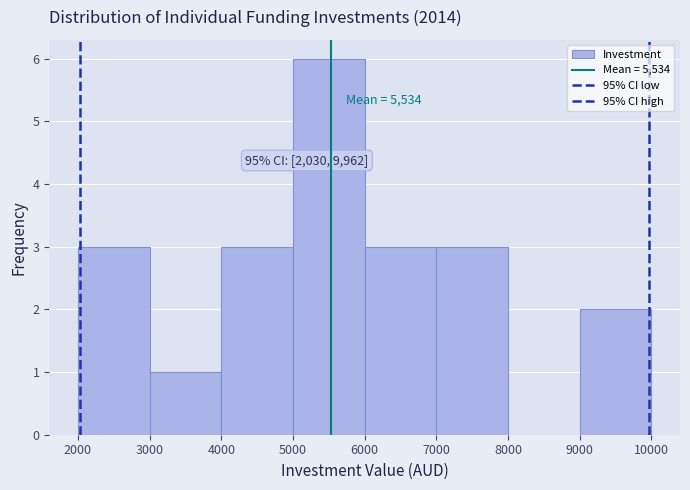

Over which range of the x-axis is the bar tallest?

5000 to 6000